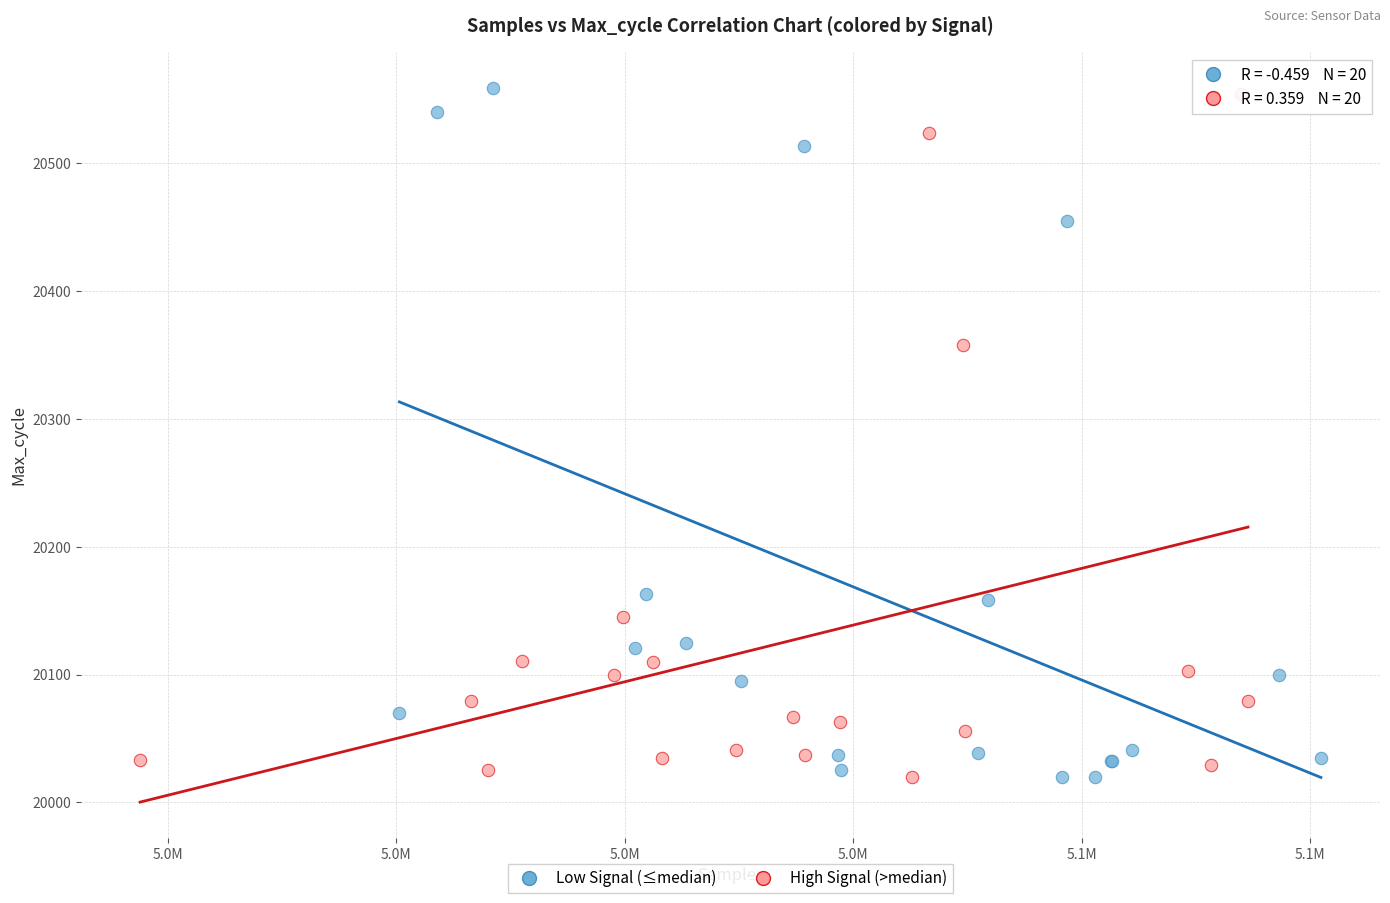

What are all the series names shown in the legend?

Low Signal (≤median), High Signal (>median)